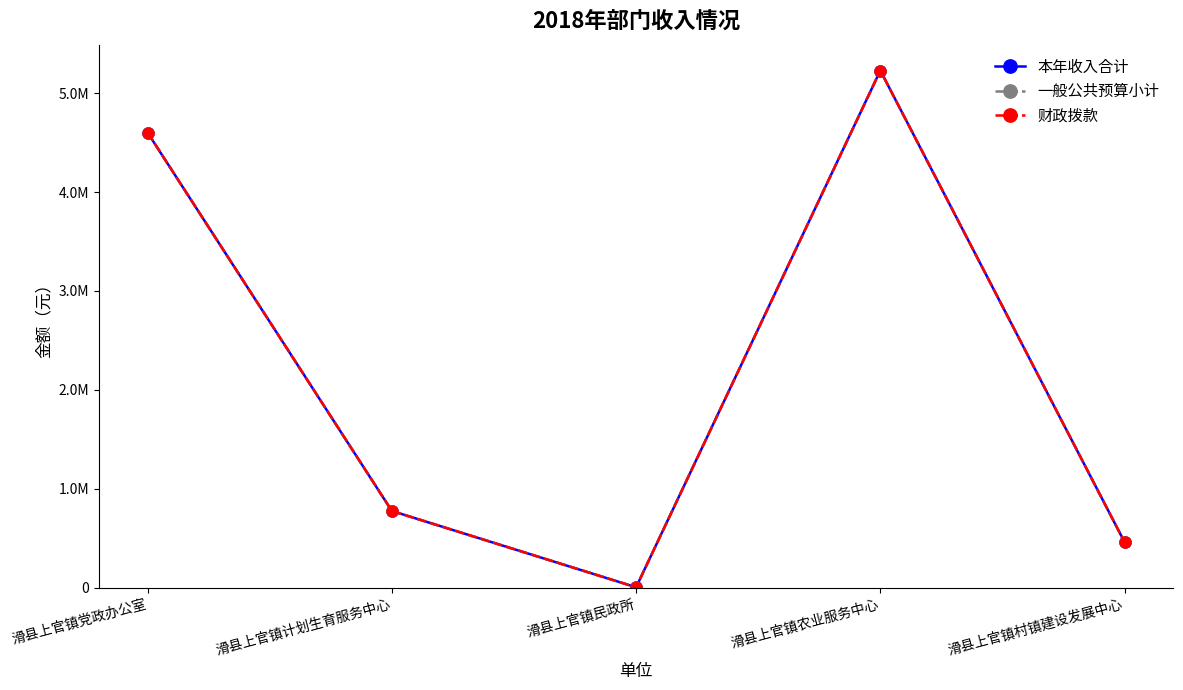

Which series has the widest spread of values?

本年收入合计